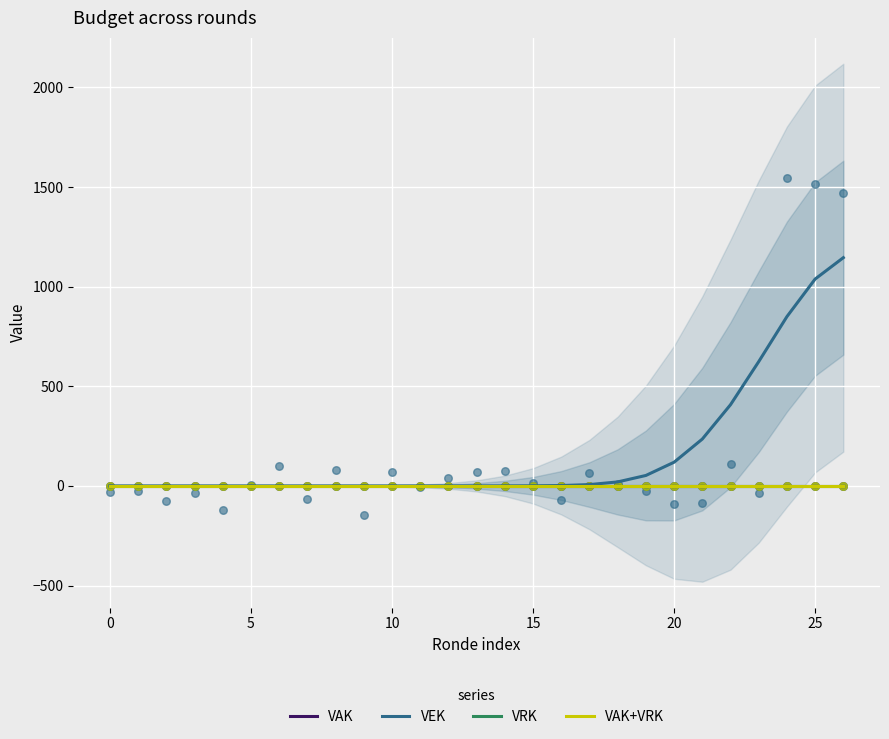

What are all the series names shown in the legend?

VAK, VEK, VRK, VAK+VRK